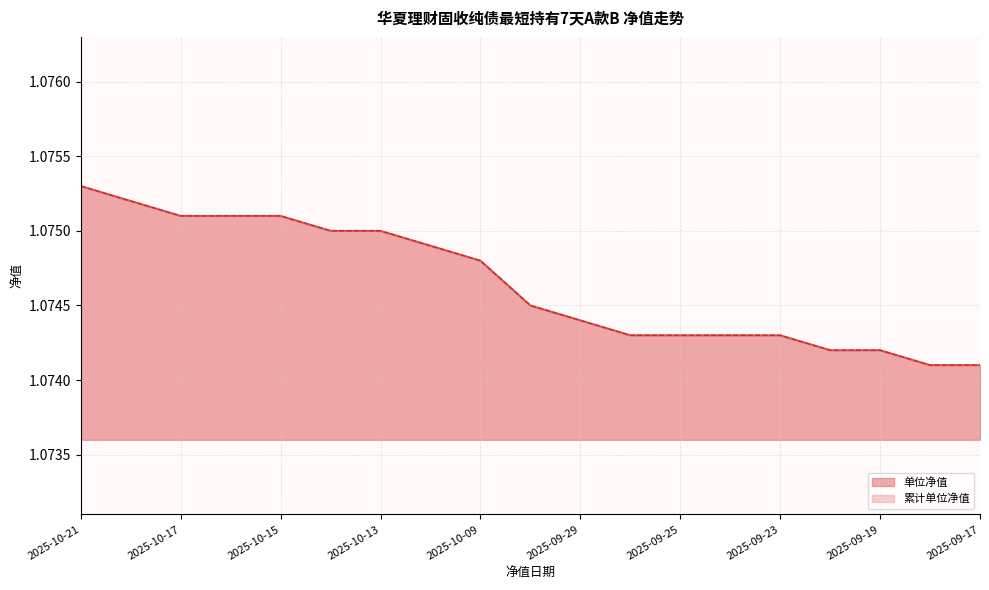

What is the label of the 17th point from the left?

2025-09-19